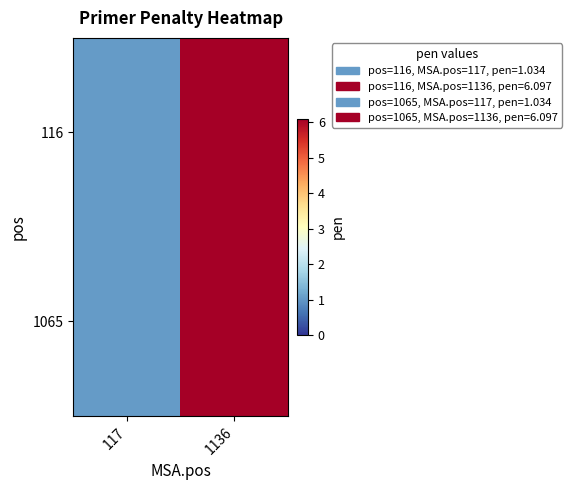

At which label does 1065 first exceed 6?

1136